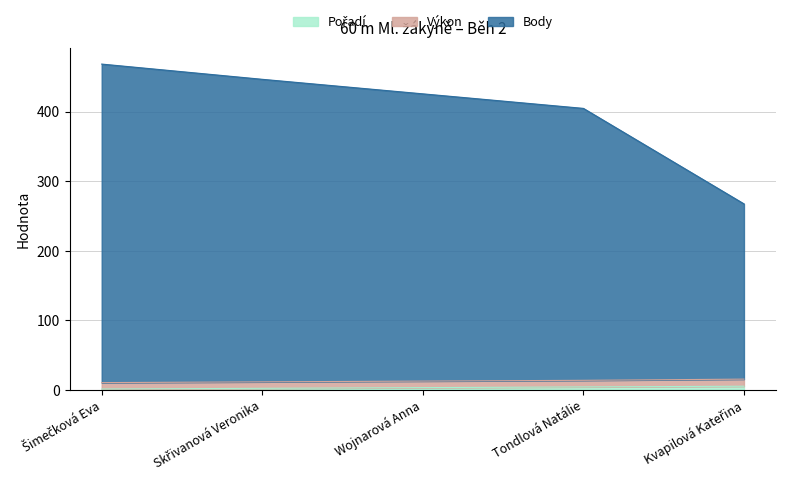

Is the value of Pořadí at Šimečková Eva greater than the value of Výkon at Skřivanová Veronika?

No